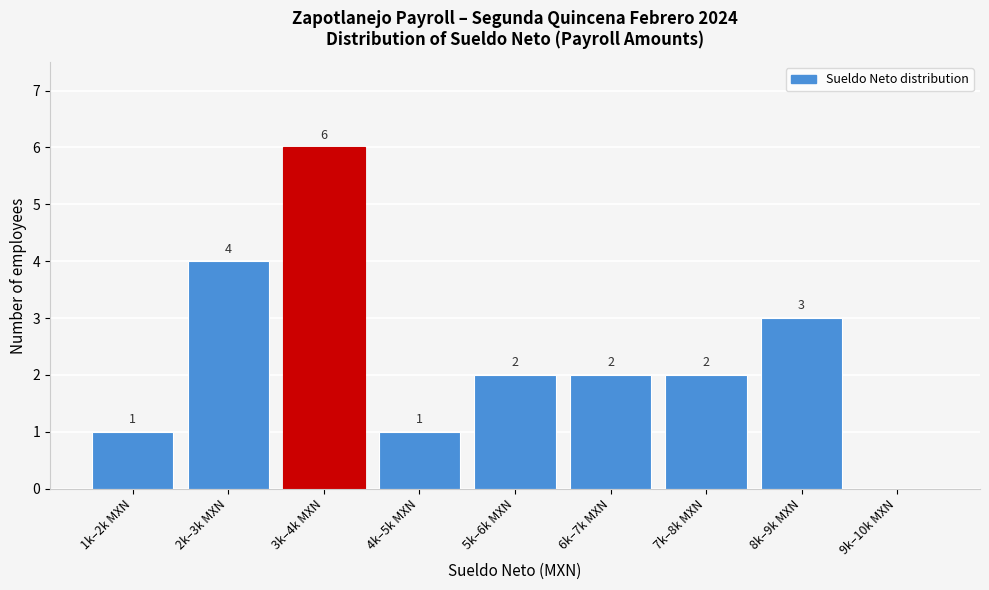

Reading left to right, extract all data points from this chart.

1k–2k MXN=1	2k–3k MXN=4	3k–4k MXN=6	4k–5k MXN=1	5k–6k MXN=2	6k–7k MXN=2	7k–8k MXN=2	8k–9k MXN=3	9k–10k MXN=0